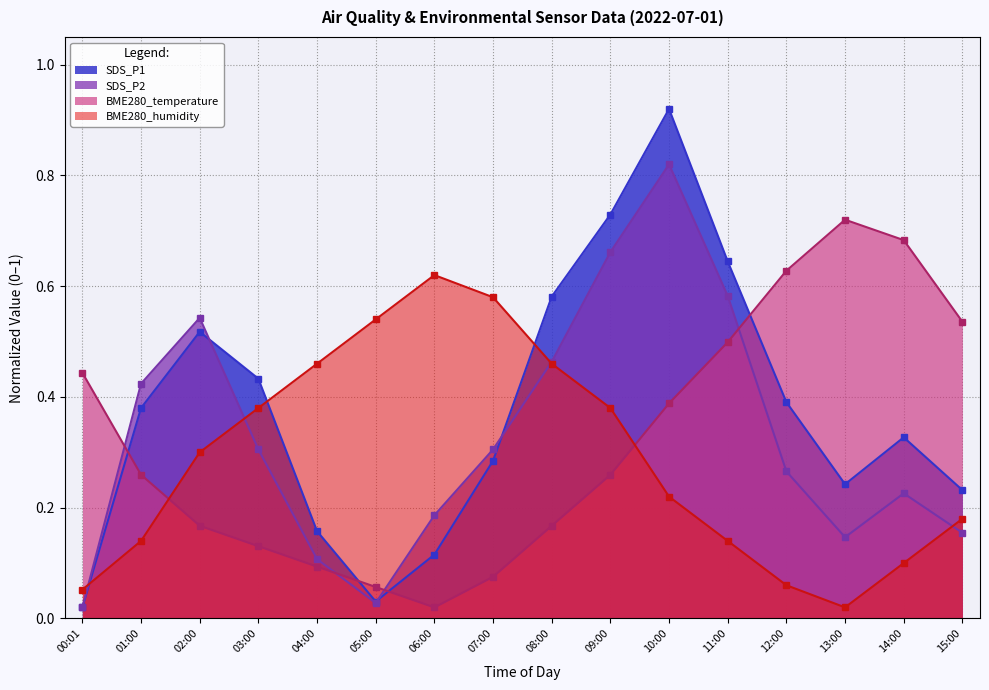

At which category does SDS_P2 reach its first local valley?

05:00